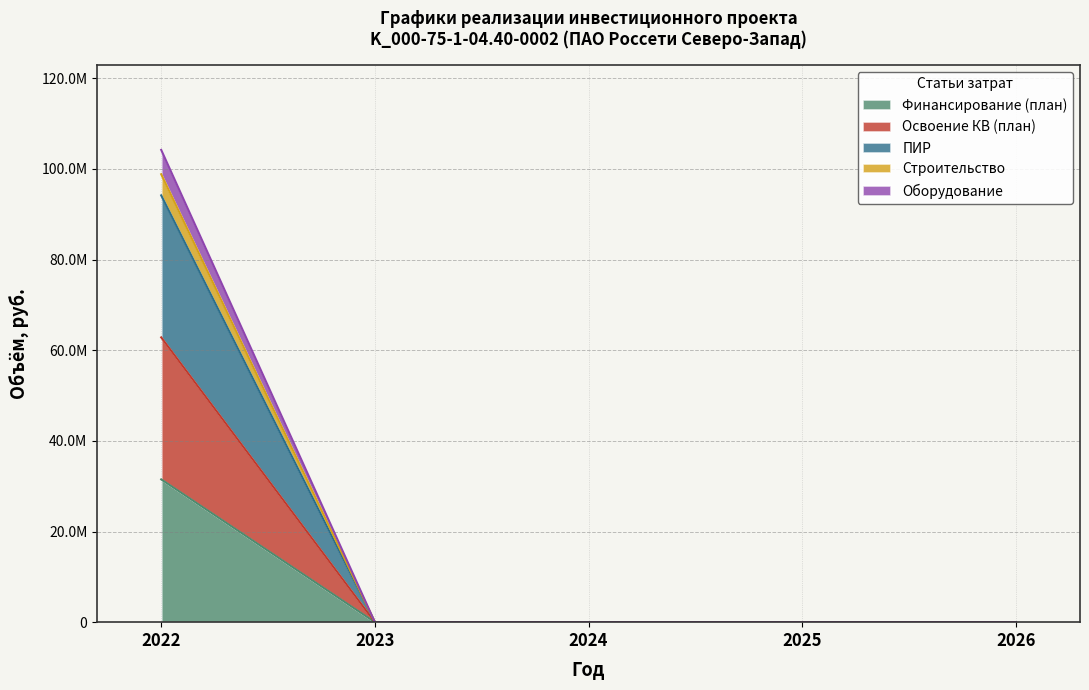

Is the value of Освоение КВ (план) at 2024 greater than the value of Оборудование at 2025?

No